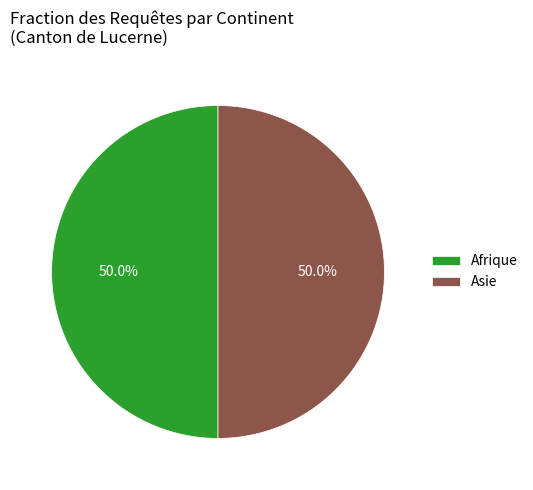

What percentage is the Asie slice, to the nearest percent?

50%